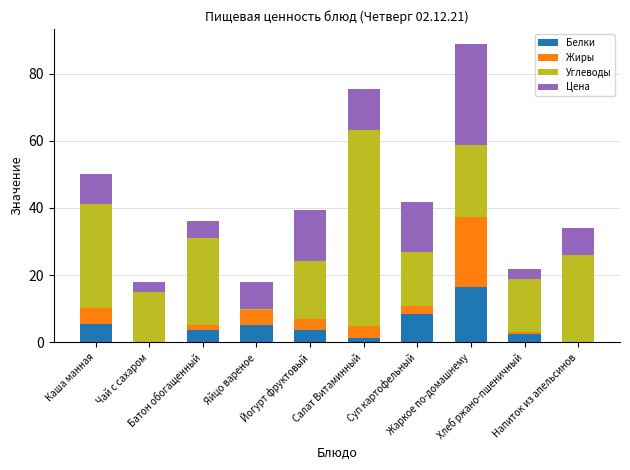

Which series has the widest spread of values?

Углеводы